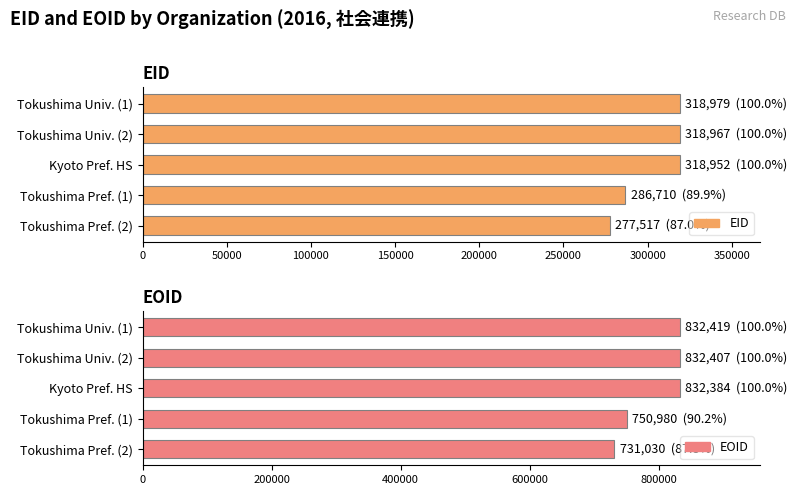

True or false: EOID has a value of 832419 at Tokushima Univ. (1).

True